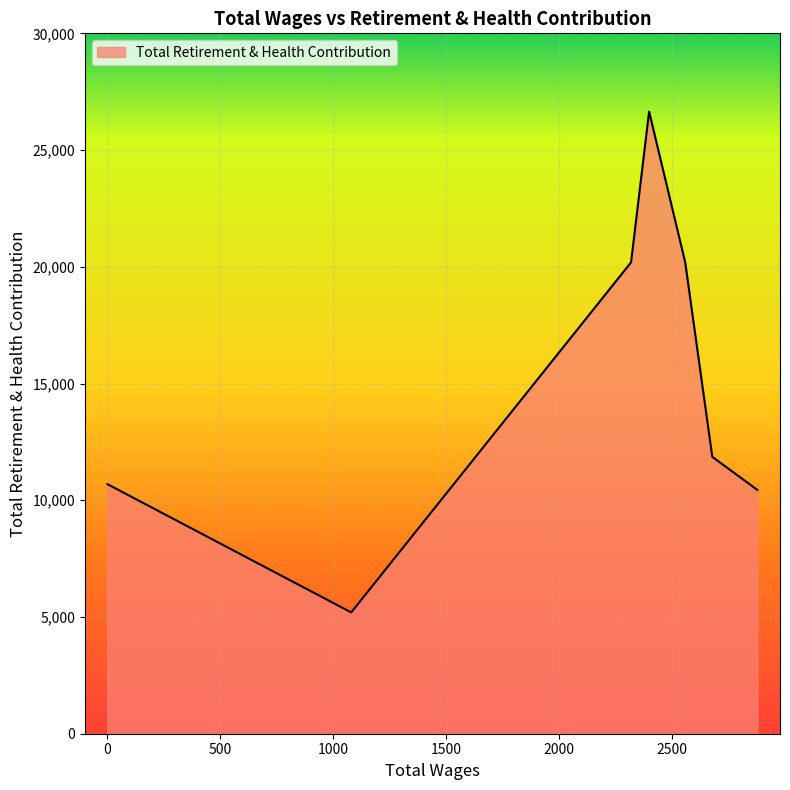

How many interior local valleys (lower than both neighbors) does the data have?

1